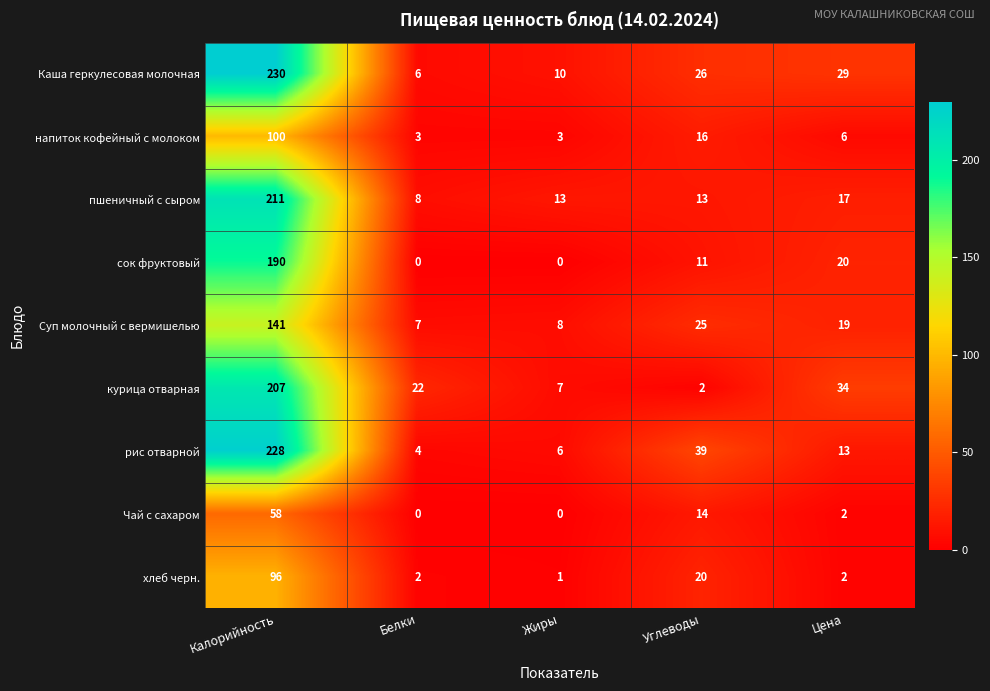

What is the spread (max minus min) of values at Жиры?

13.0